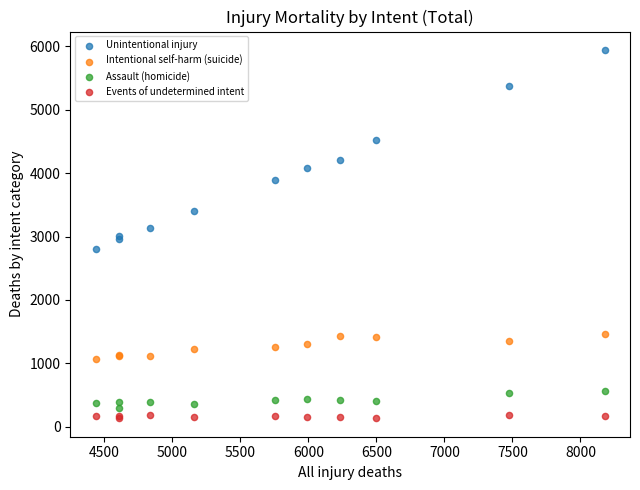

Which series has the largest Y range (max minus min)?

Unintentional injury